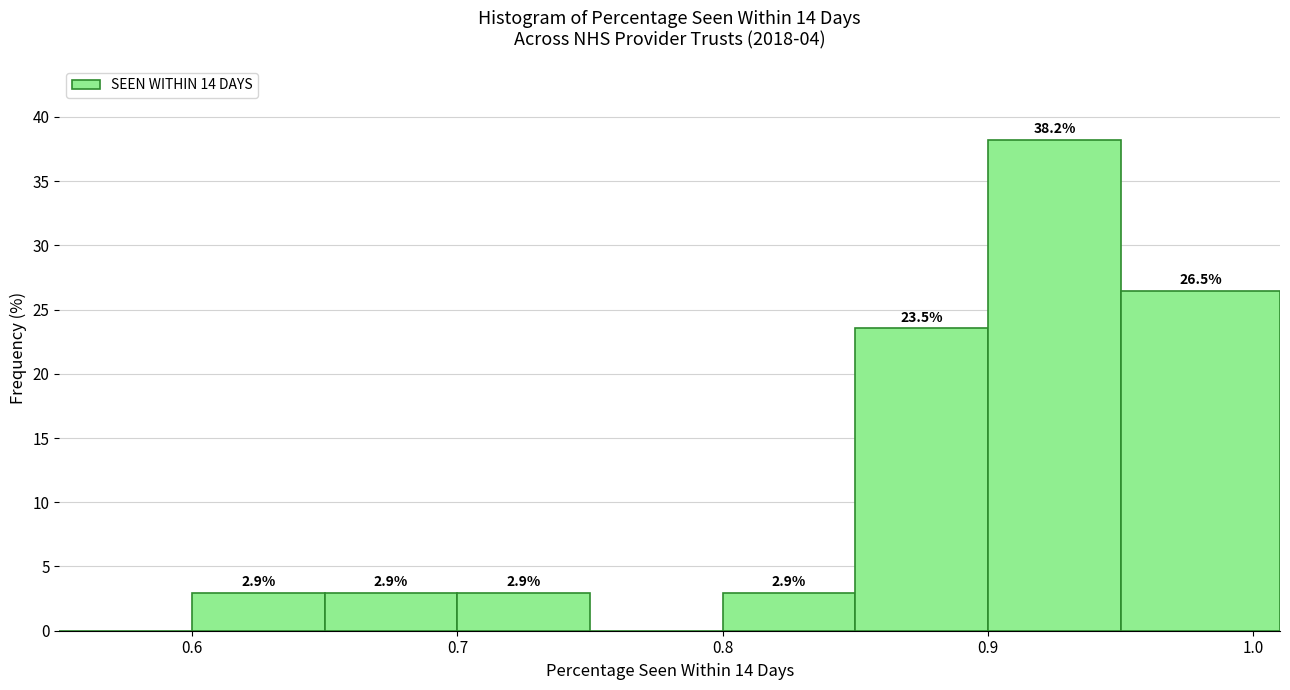

Which range on the x-axis has the tallest bar?

0.90 to 0.95